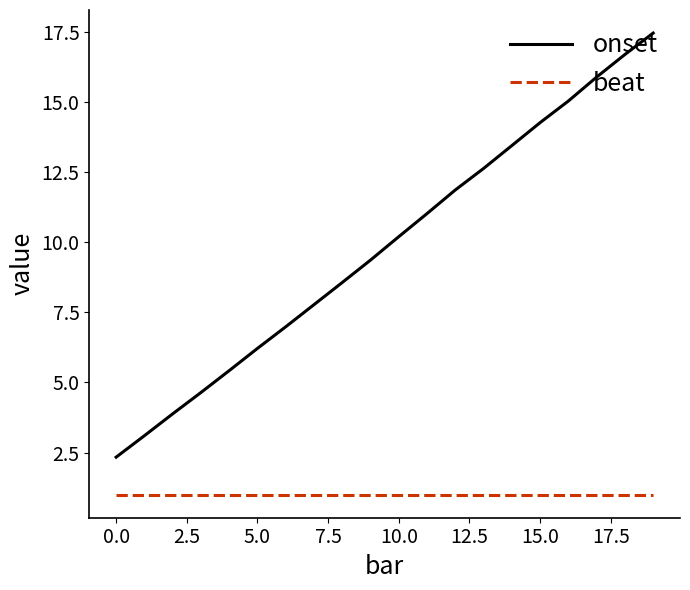

Does the chart have visible grid lines?

No